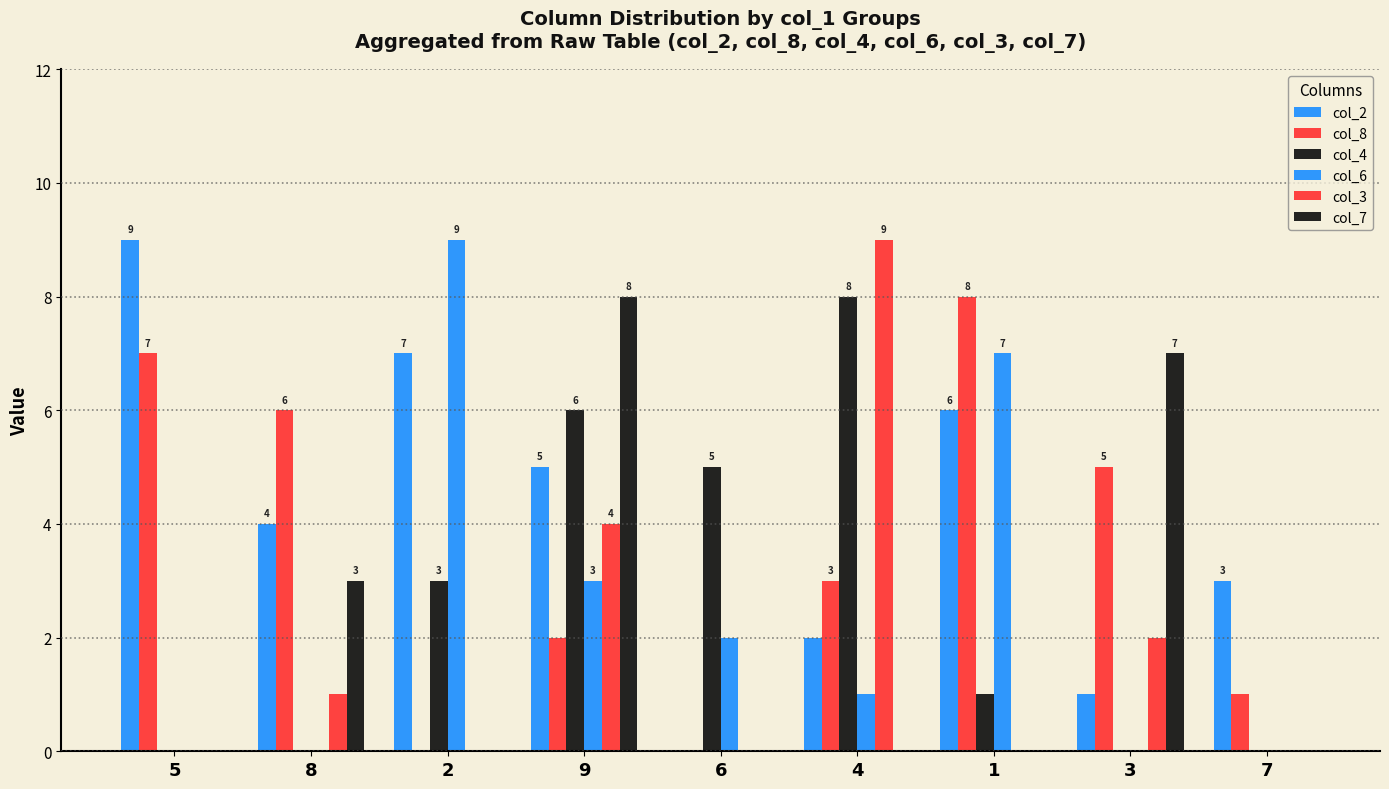

How many groups of bars are there?

9